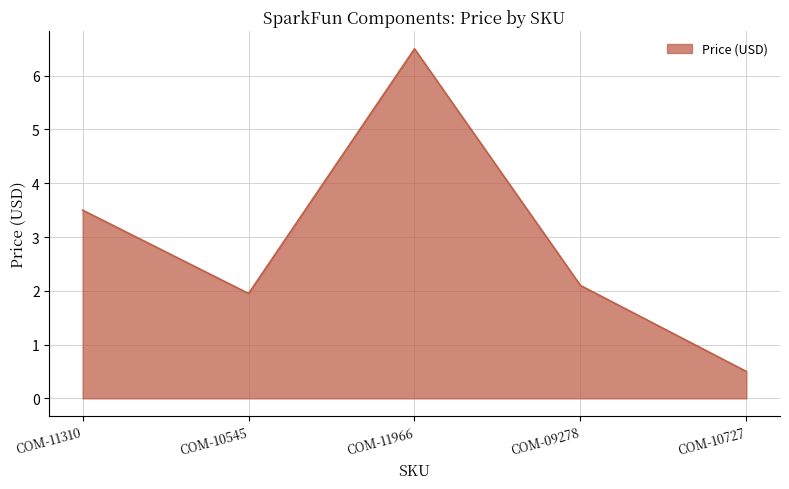

Which label corresponds to the smallest value in the chart?

COM-10727